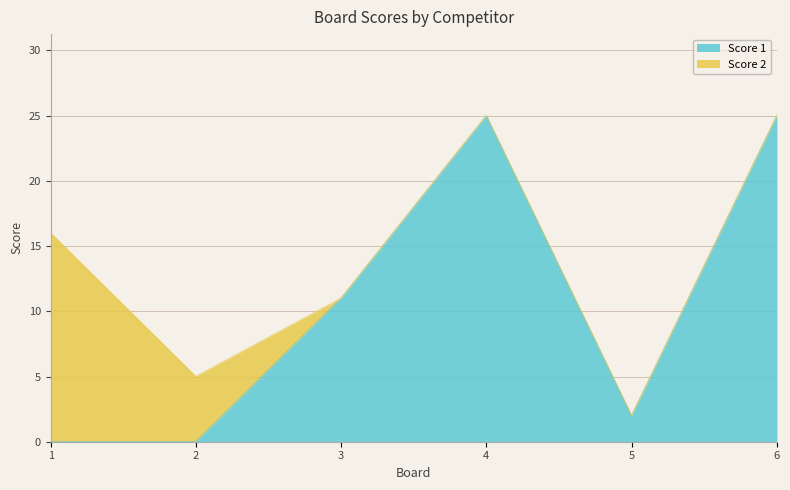

At which category does the data reach its first local valley?

5